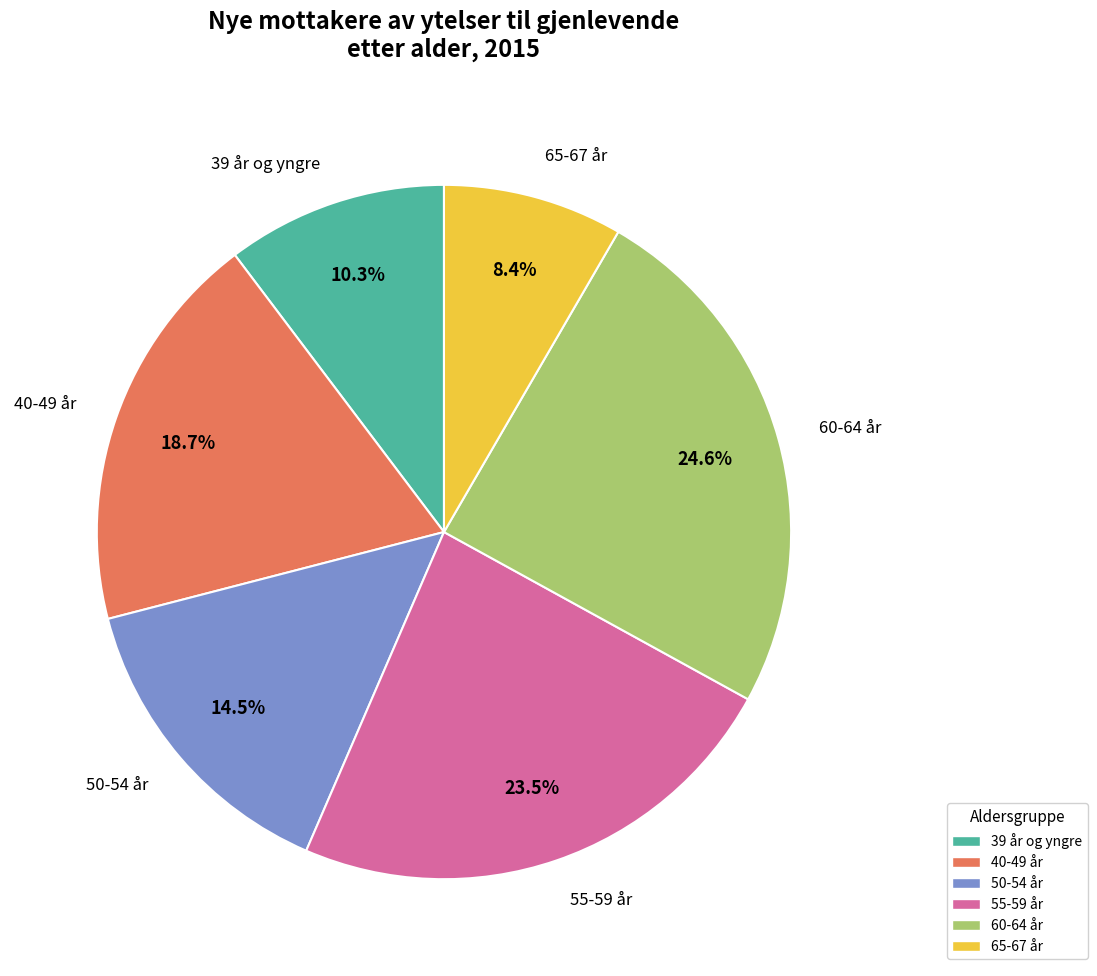

Which slice is the smallest?

65-67 år